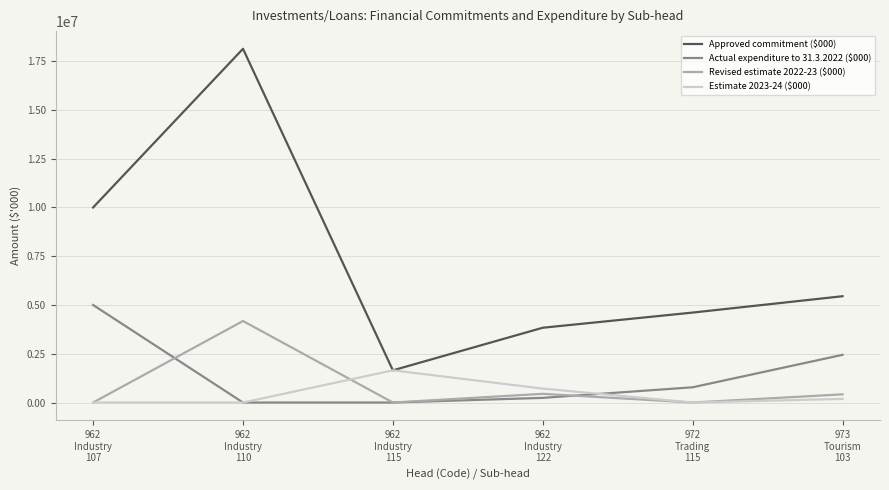

What is the maximum value shown in the chart?

18135000